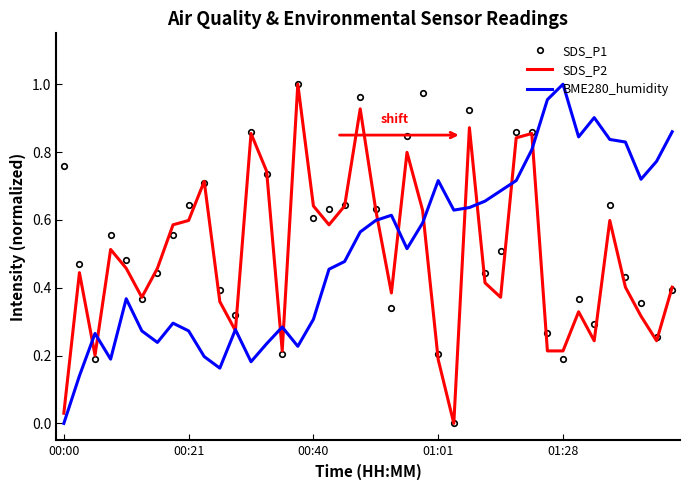

What is the sum of all SDS_P1 values?

21.3